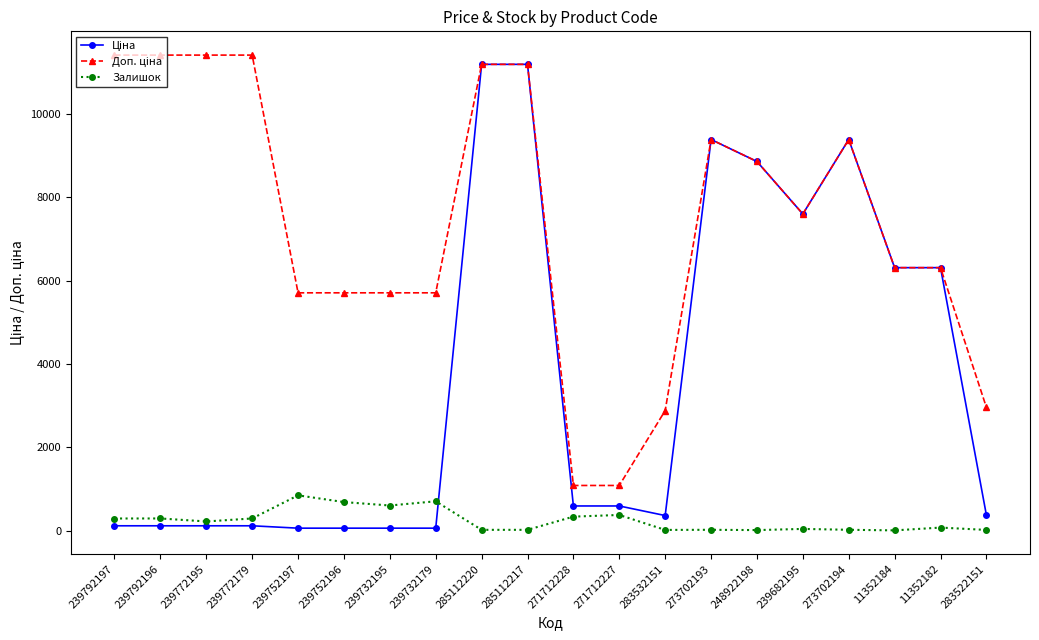

What is the total value across all series at 271712228?

2005.6